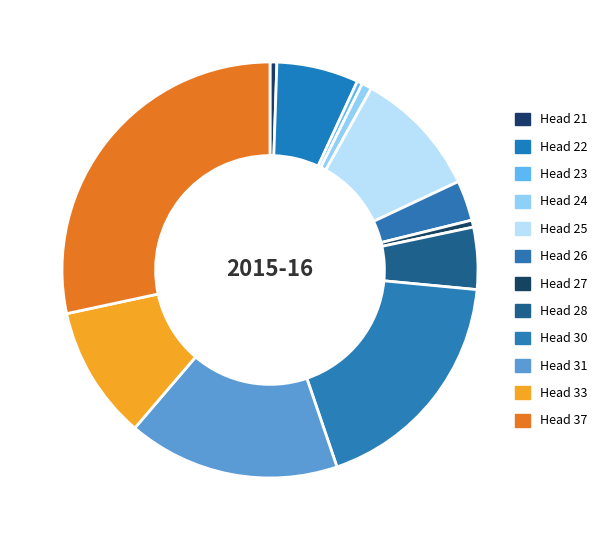

True or false: Head 26 accounts for 3% of the total.

True